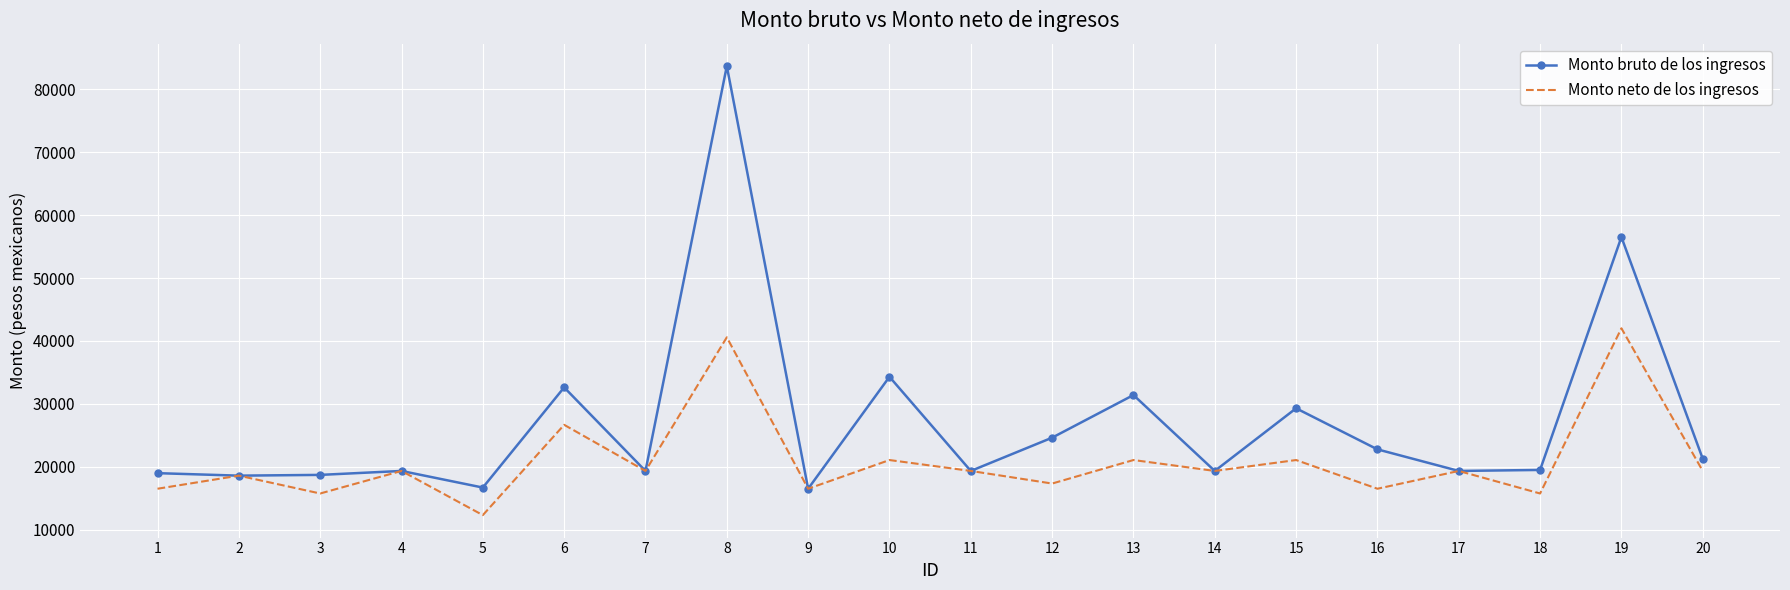

What is the approximate value of Monto neto de los ingresos at 19?

42005.3